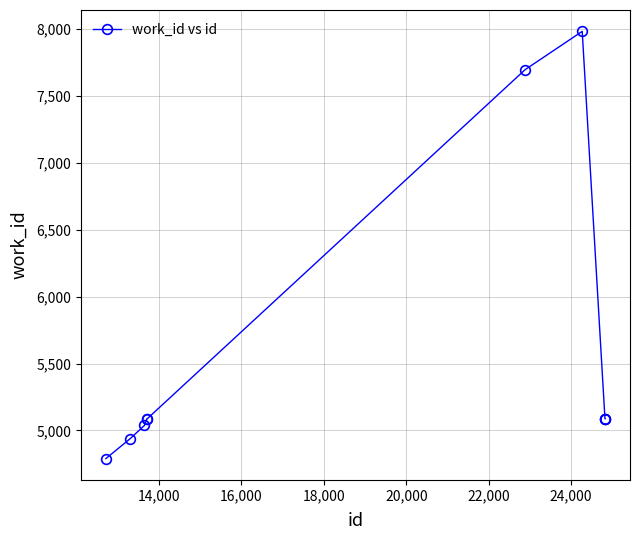

What is the value of the 3rd point from the left?

5038